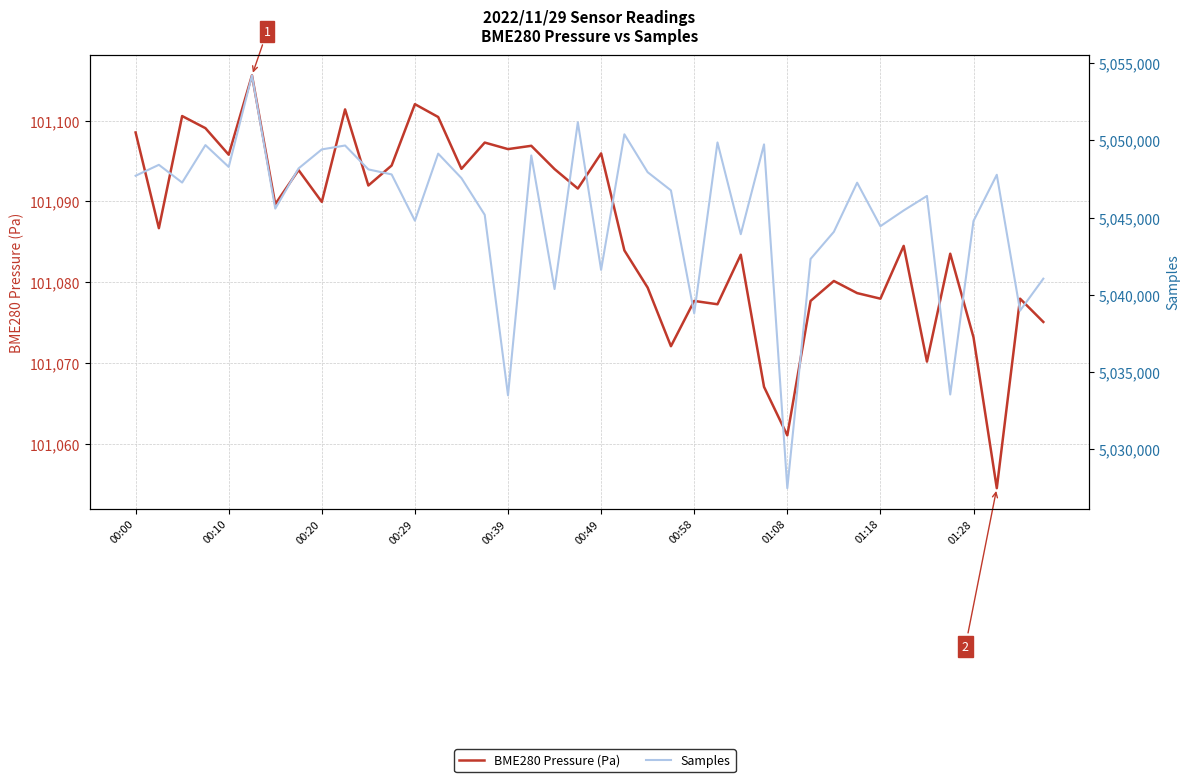

True or false: BME280 Pressure (Pa) and Samples cross at least once.

False